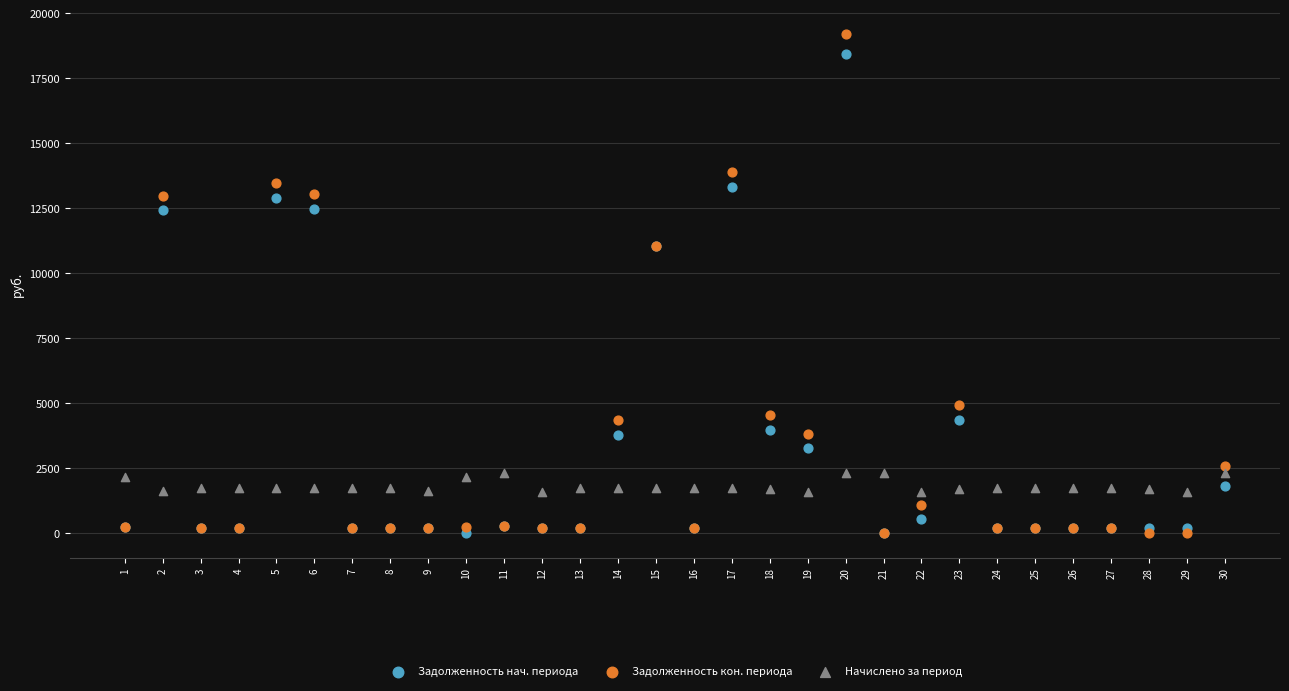

Which series has the largest Y range (max minus min)?

Задолженность кон. периода